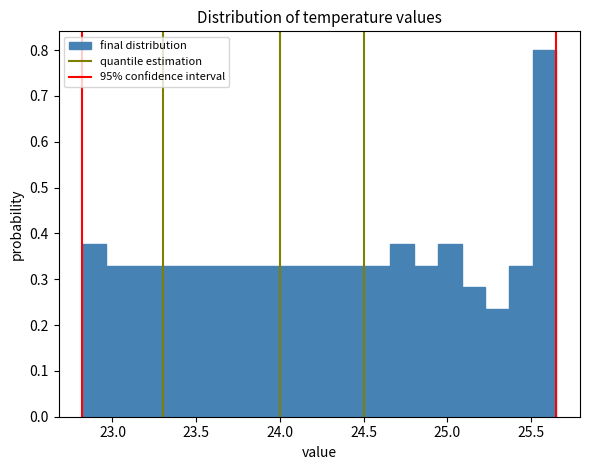

Around what value on the x-axis is the tallest bar? Give the approximate position of its centre, as read against the axis.

25.60